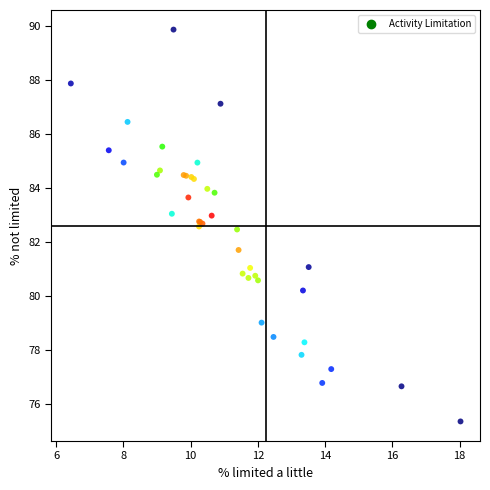

What Y value in the scatter plot is closest to 82?

81.7